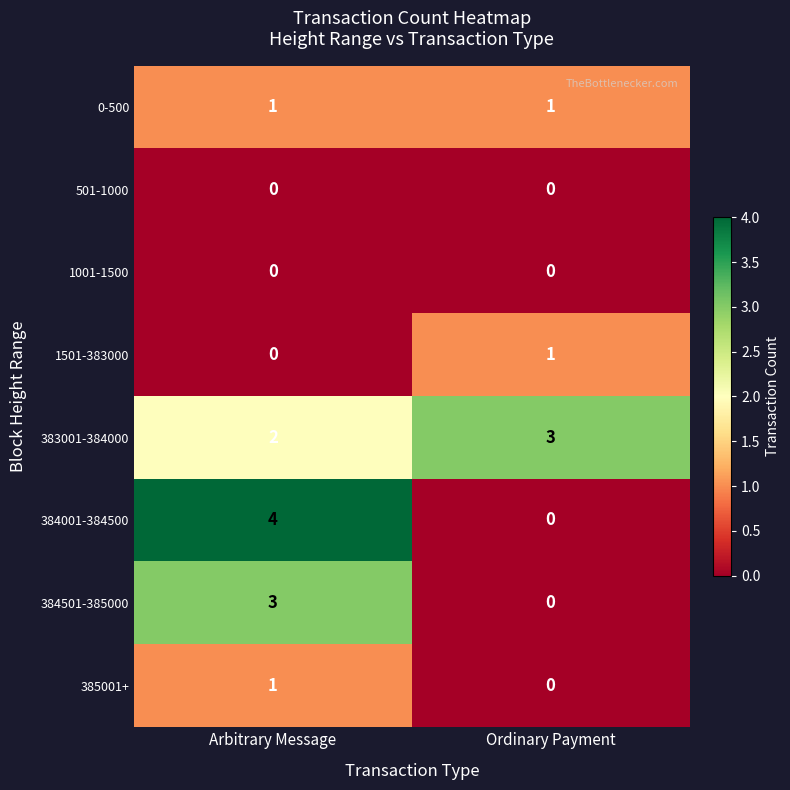

The 384001-384500 series shows 4 at Arbitrary Message. True or false?

True